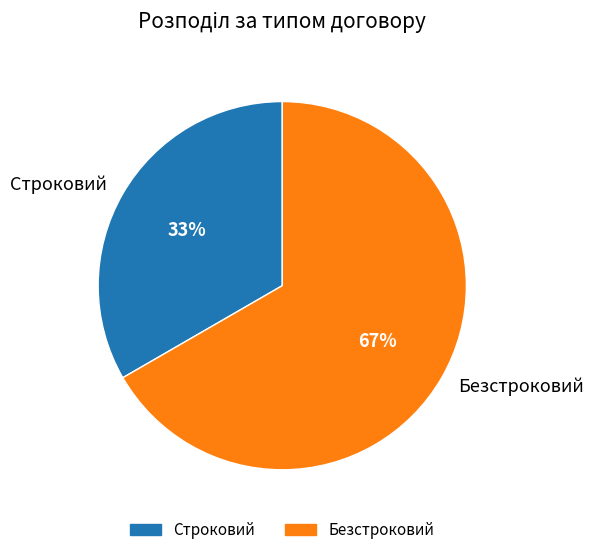

Combined, do Строковий and Безстроковий account for over 50%?

Yes